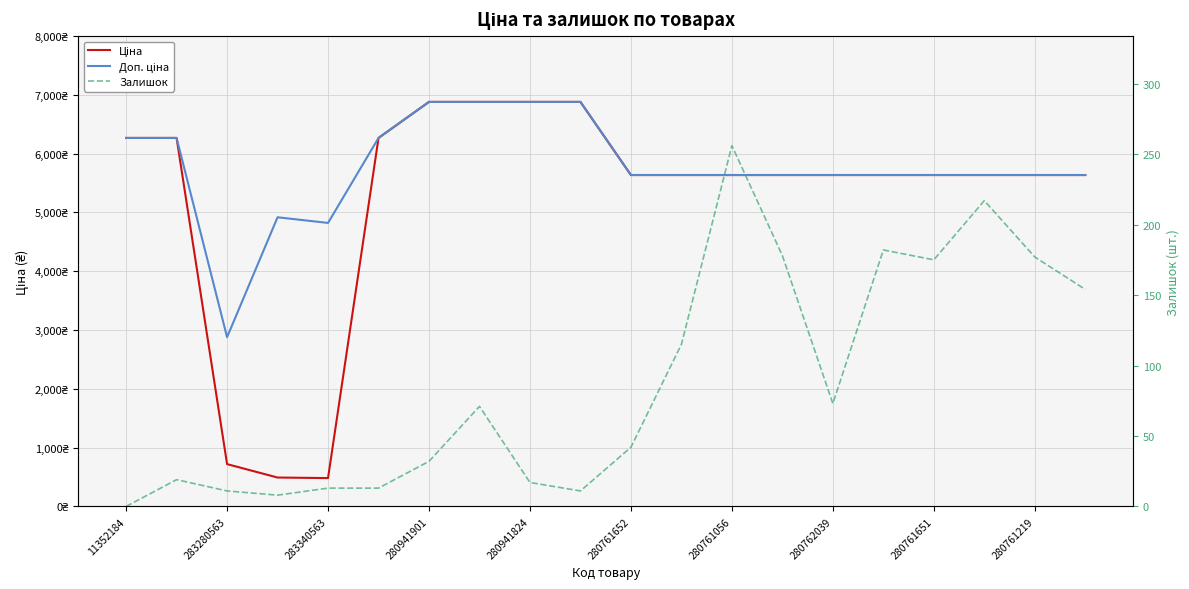

True or false: Доп. ціна and Залишок cross at least once.

False